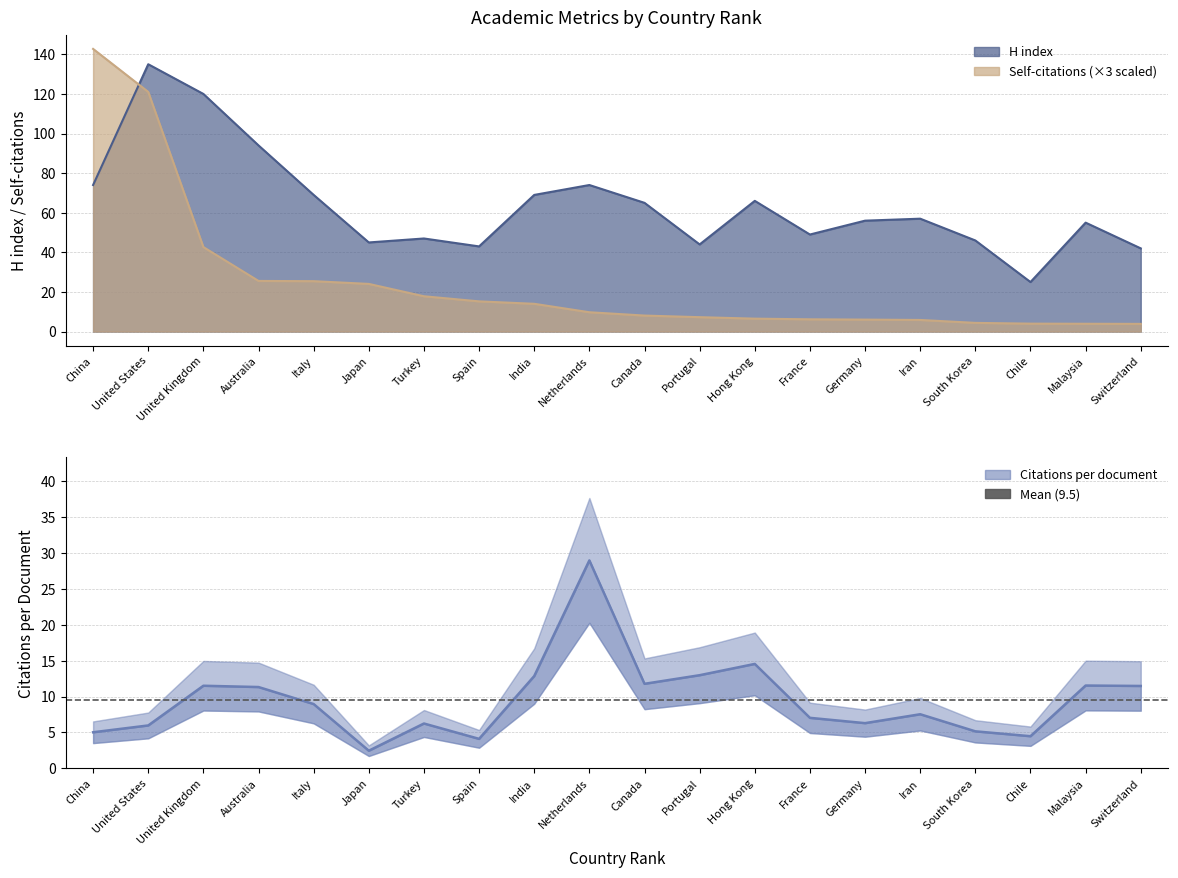

What is the label of the 6th point from the left?

Japan